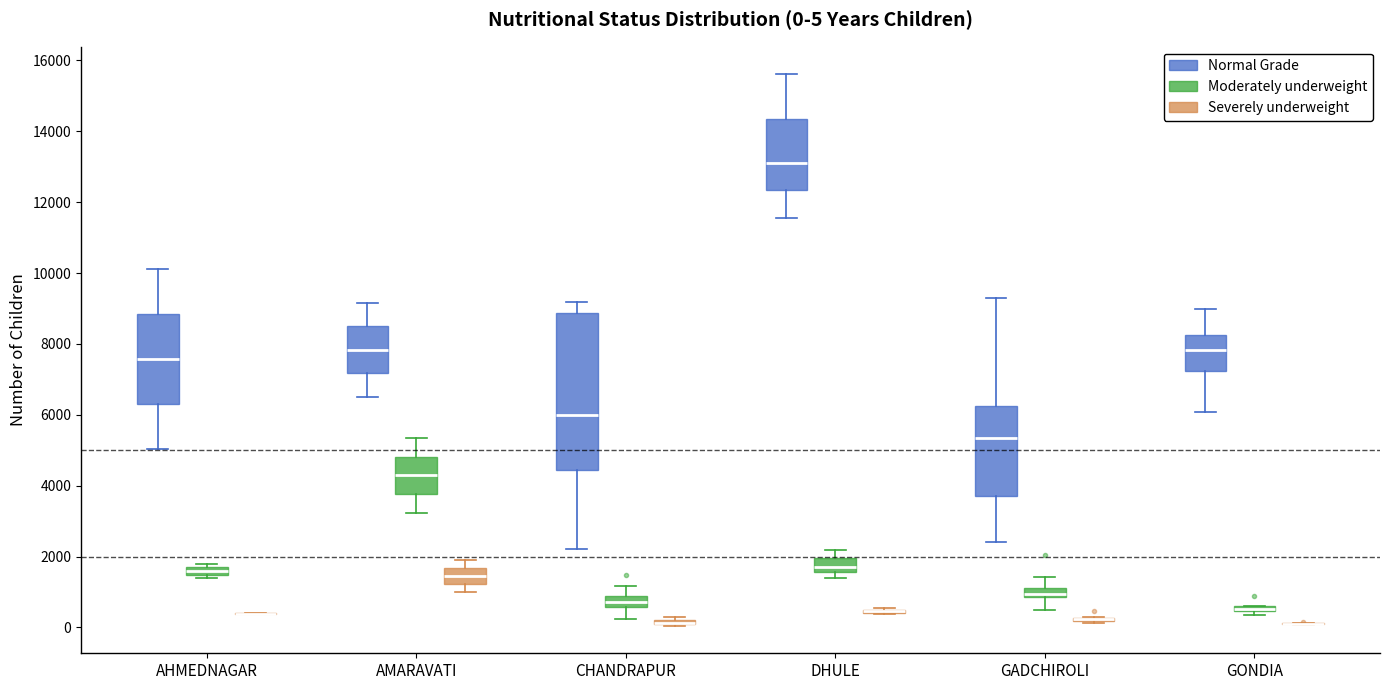

Which box is the tallest, from its lower edge to its upper edge?

CHANDRAPUR (Normal Grade)